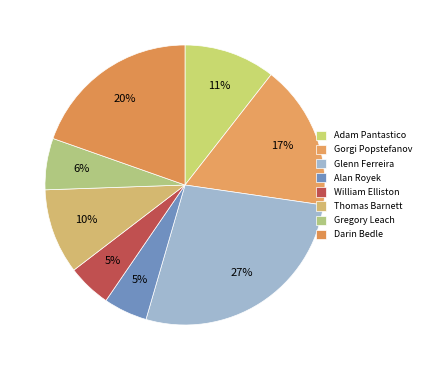

Does Darin Bedle represent more than half of the total?

No